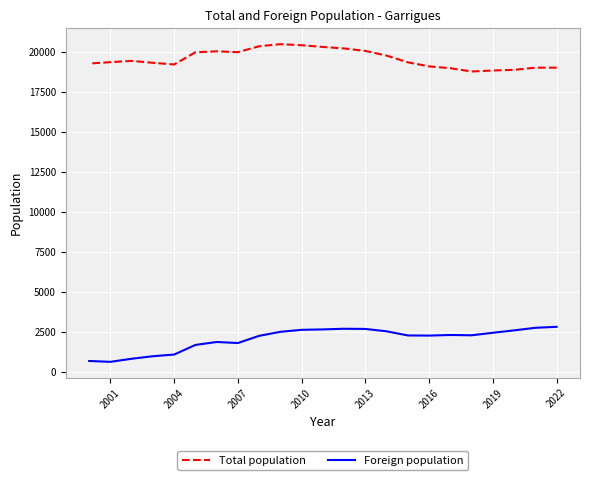

Count the number of categories in the chart.

23